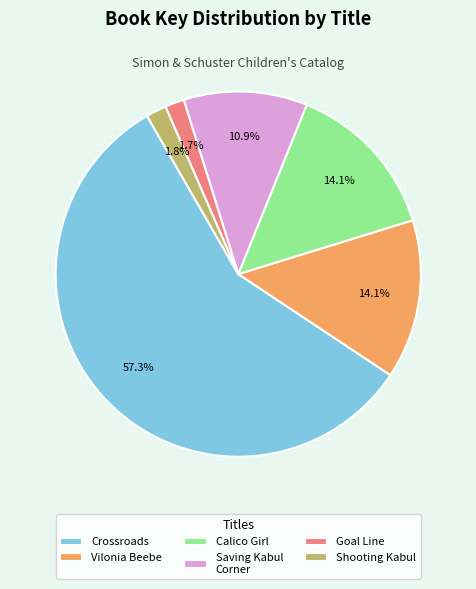

To the nearest percent, what percentage of the pie is Calico Girl?

14%